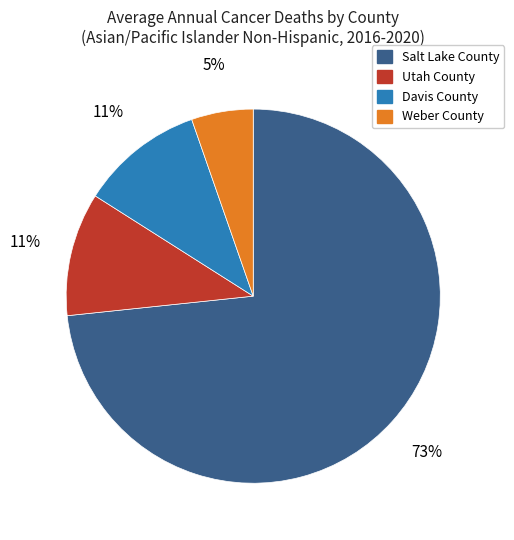

What percentage is the Davis County slice, to the nearest percent?

11%